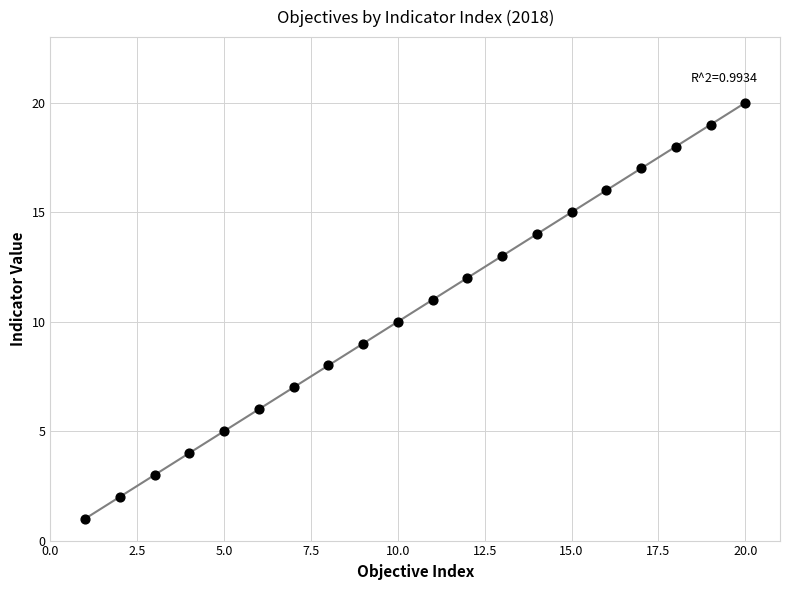

What is the range of Y values (max minus min)?

19